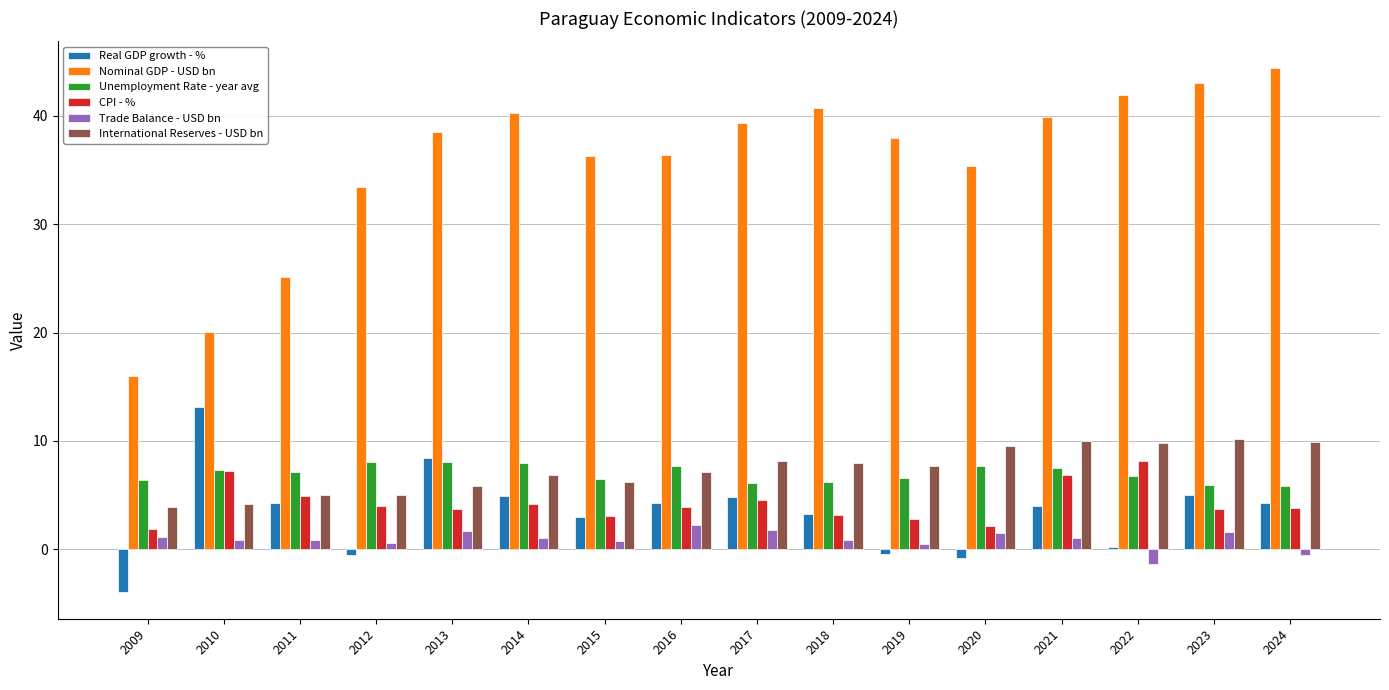

How many distinct data groups are displayed?

6